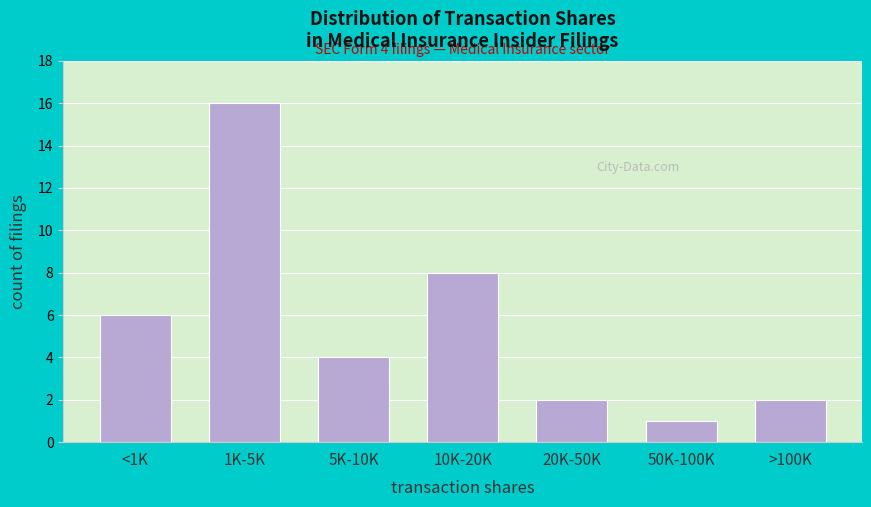

Reading left to right, extract all data points from this chart.

6	16	4	8	2	1	2